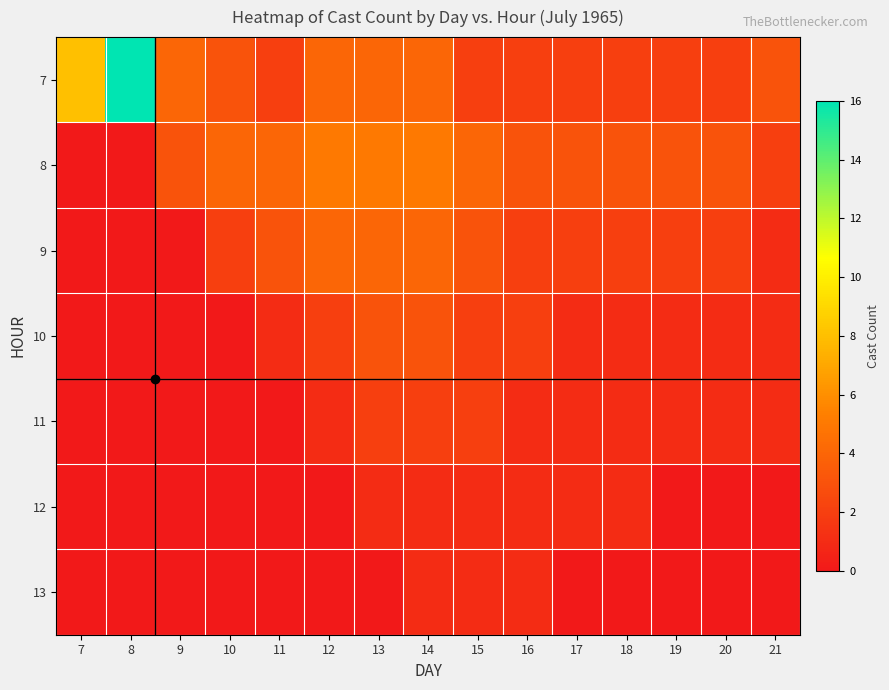

At 12, list the series in order from largest to smallest.

8, 7, 9, 10, 11, 12, 13